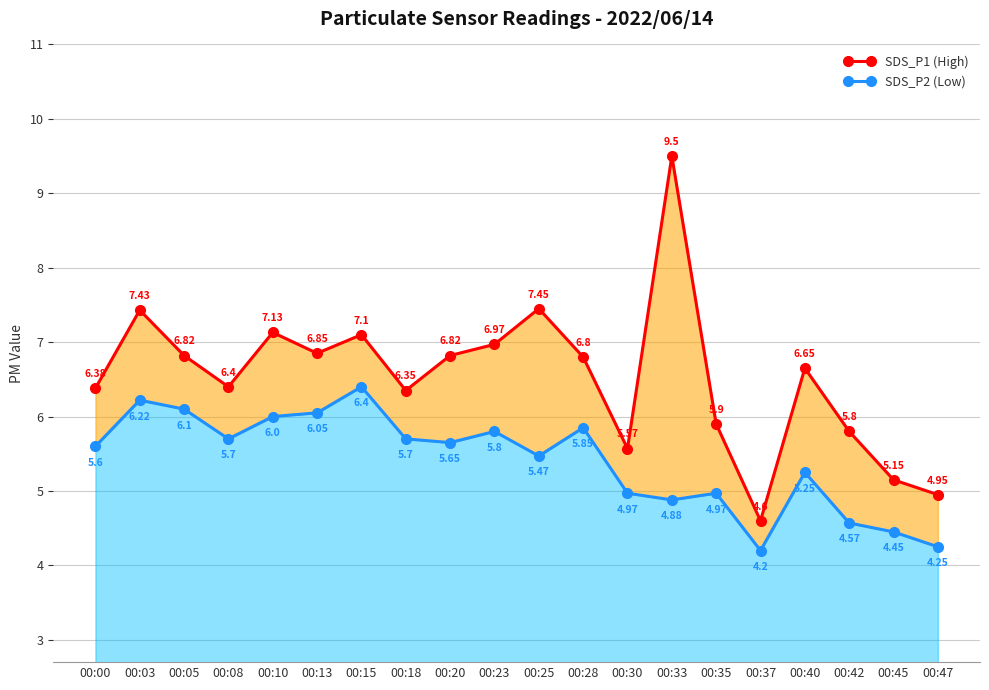

What is the value of the SDS_P2 (Low) point at the 2nd from the left?

6.2